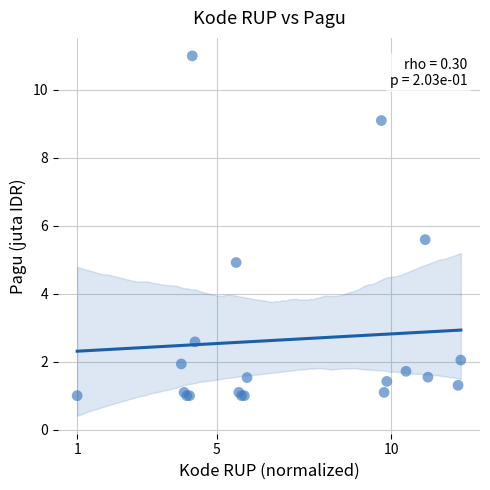

What Y value in the scatter plot is closest to 6?

5.6